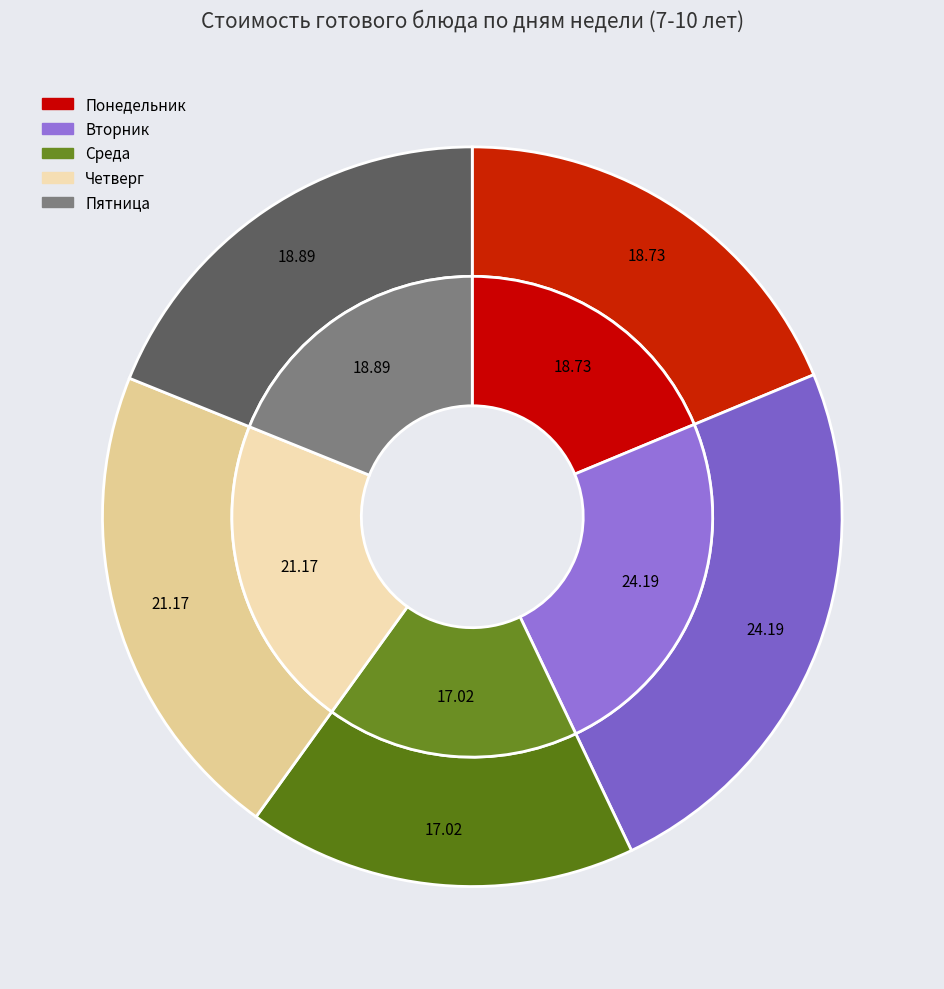

Count the number of slices in the pie.

8